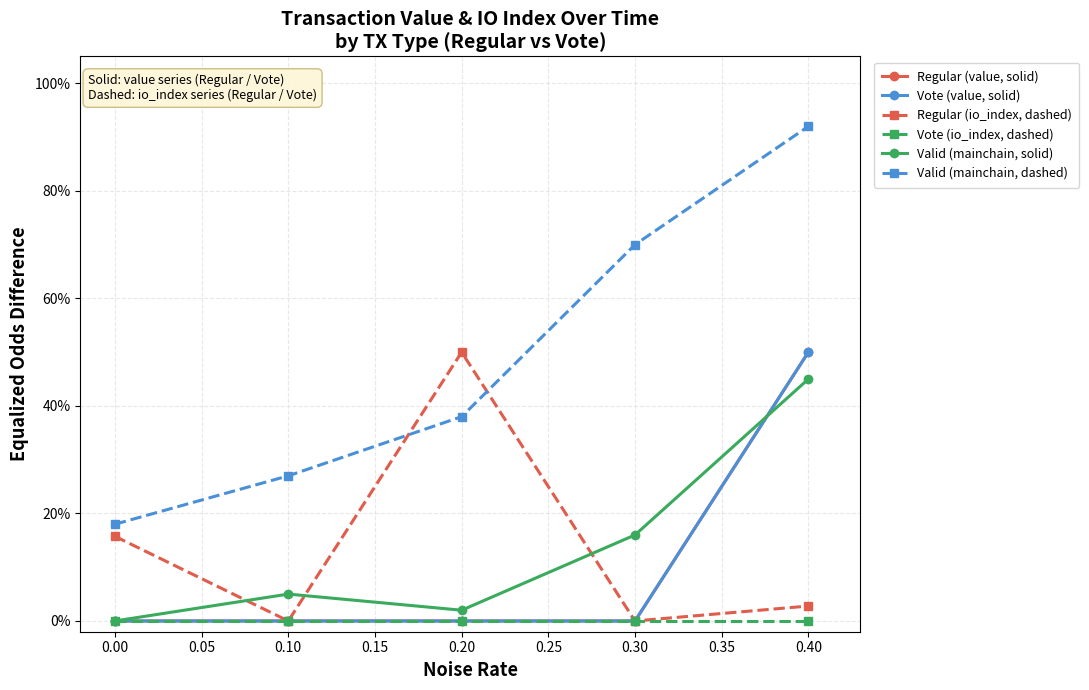

Which series has the largest total across all categories?

Valid (mainchain, dashed)